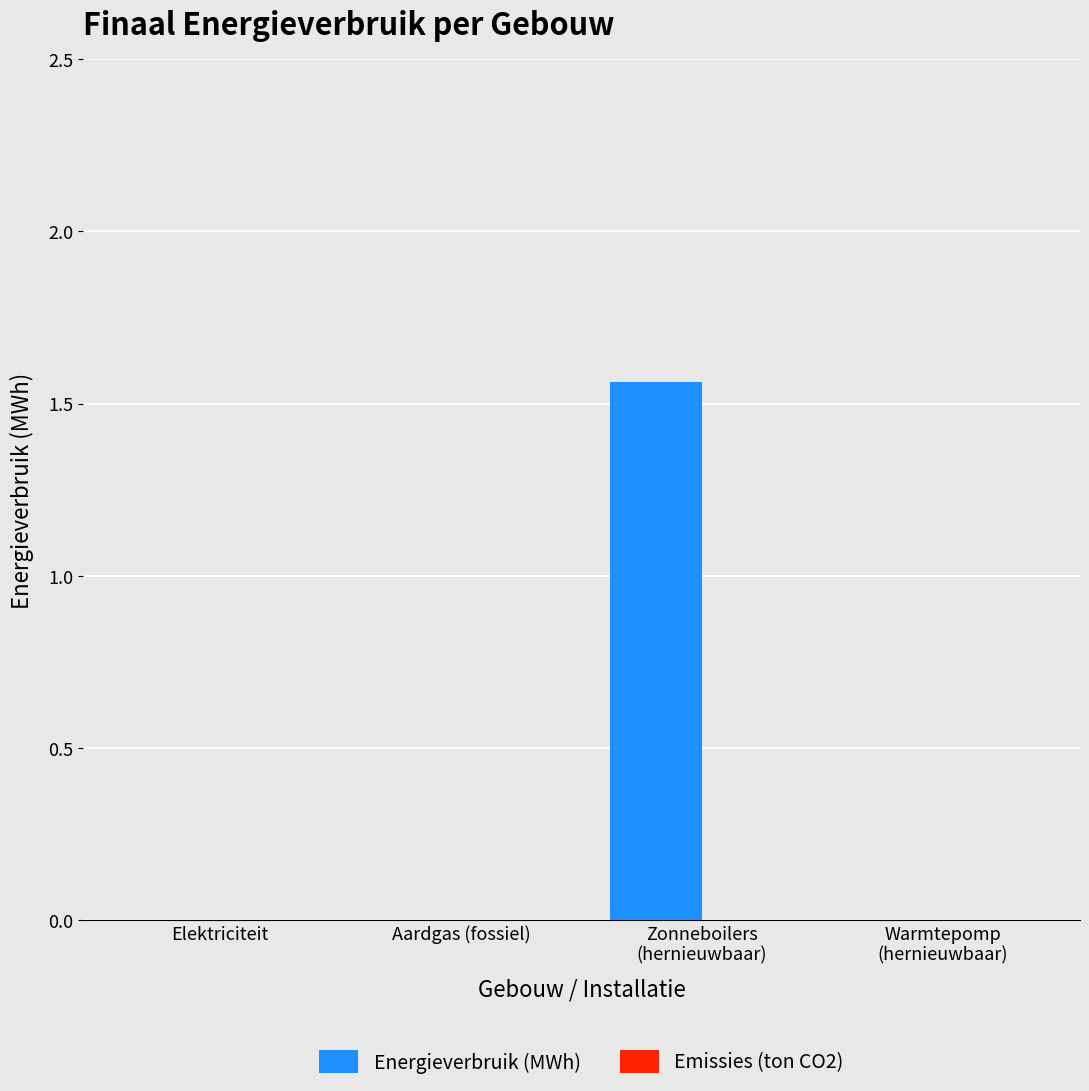

Is it true that the value at Aardgas (fossiel) is 0.5?

False